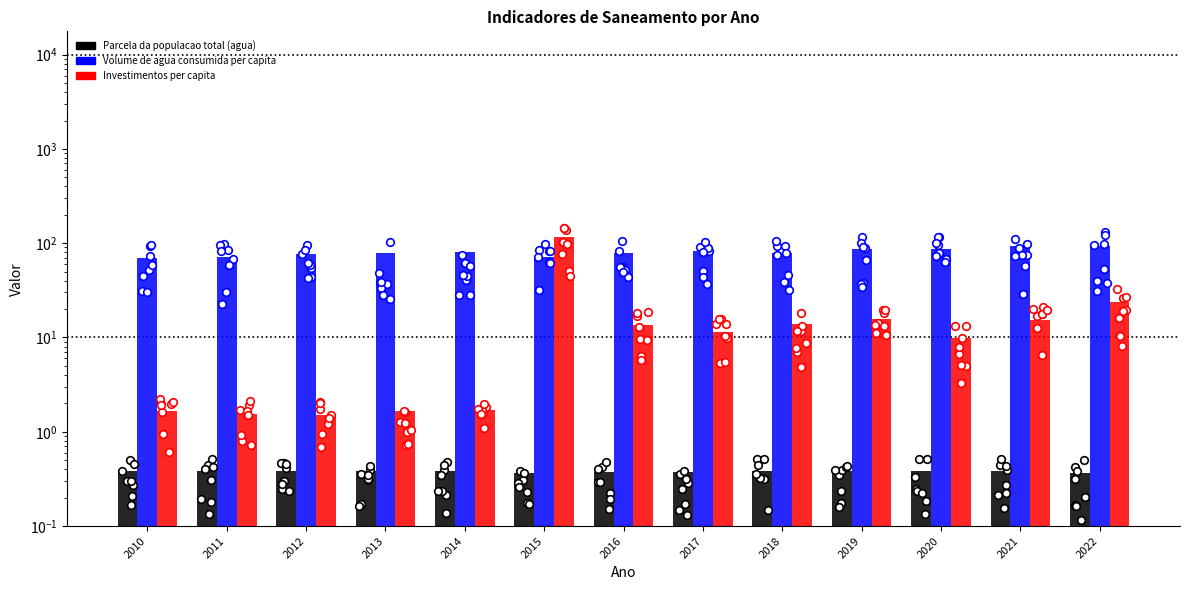

Which series has the widest spread of Y values?

Investimentos per capita